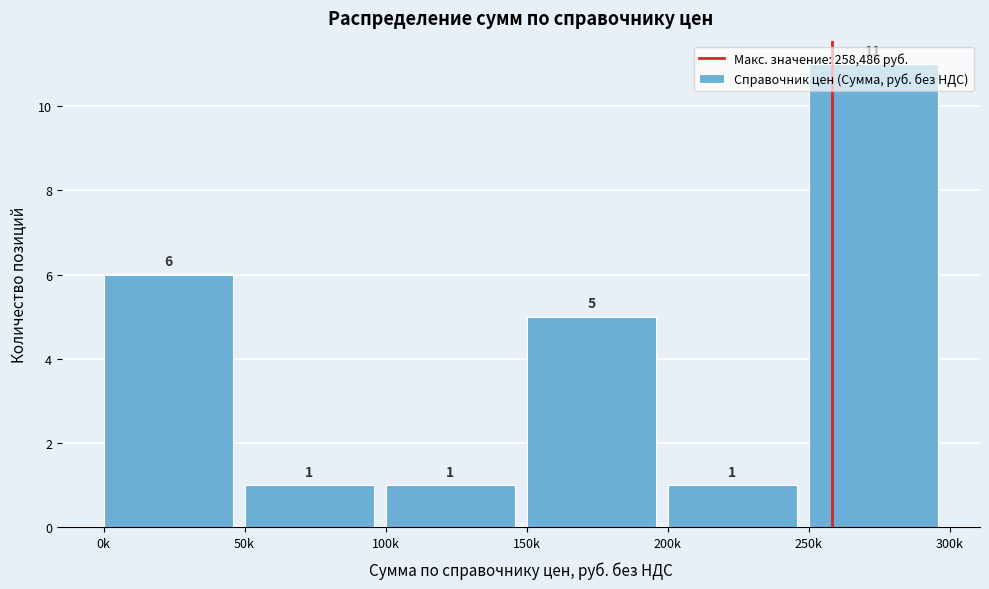

Which has a higher value, 250k or 200k?

250k